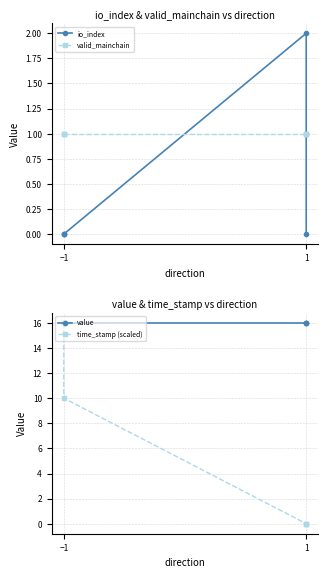

The value of time_stamp (scaled) at −1 is 8.9. True or false?

False